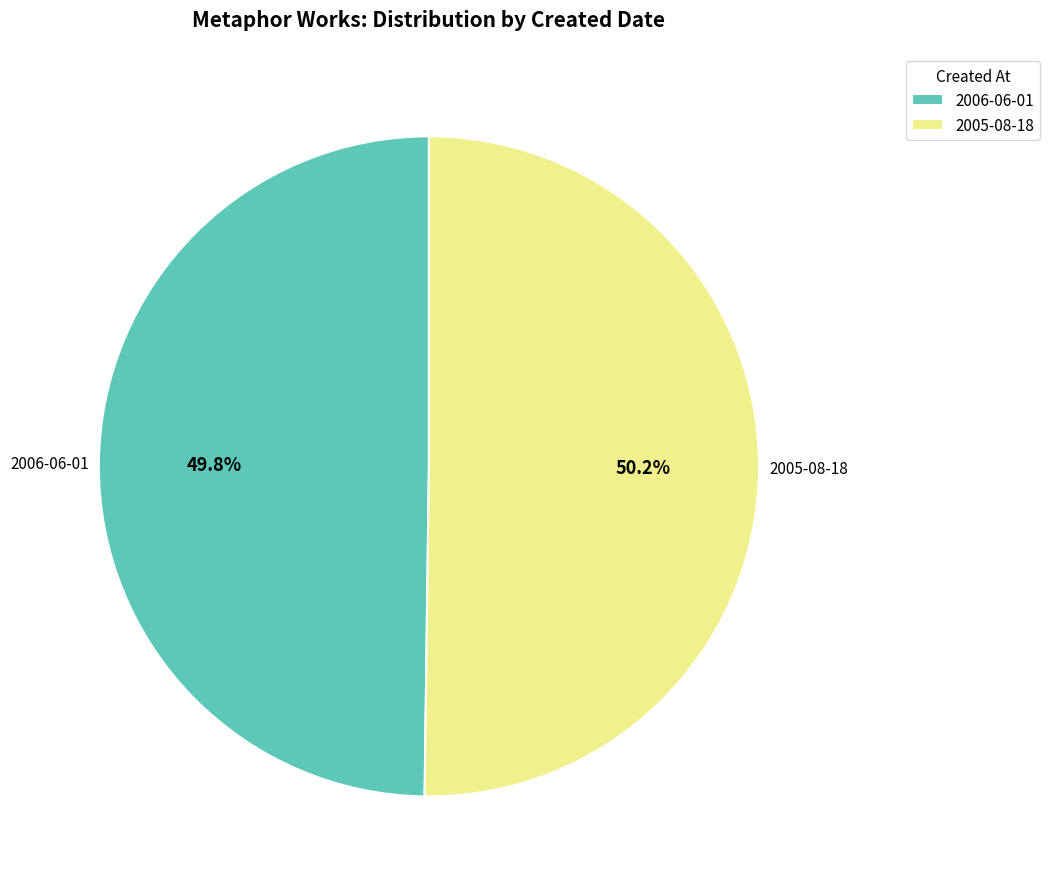

Combined, do 2005-08-18 and 2006-06-01 account for over 50%?

Yes